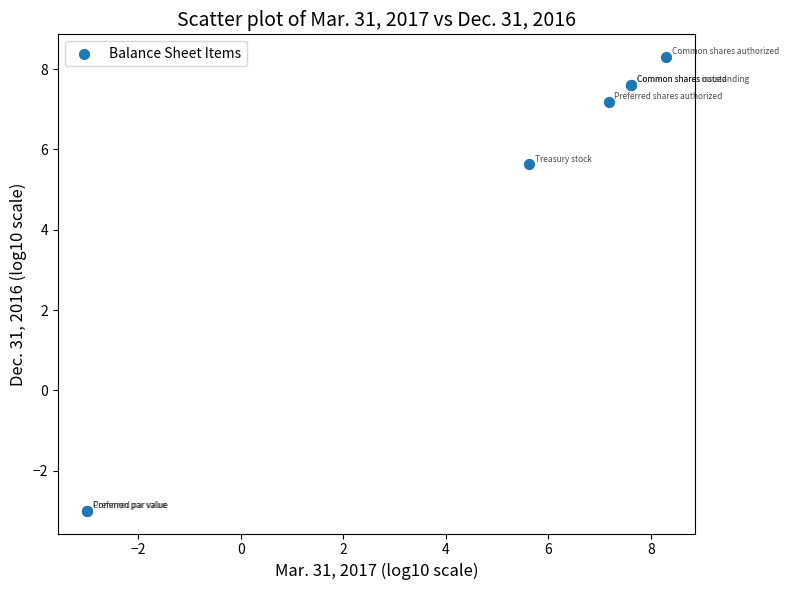

What Y value in the scatter plot is closest to 2?

5.6